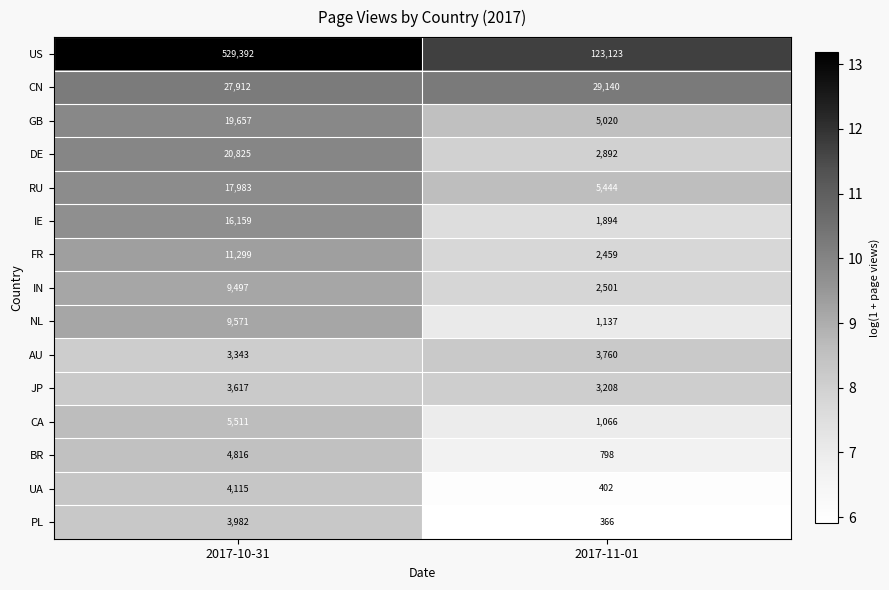

How many distinct data groups are displayed?

15